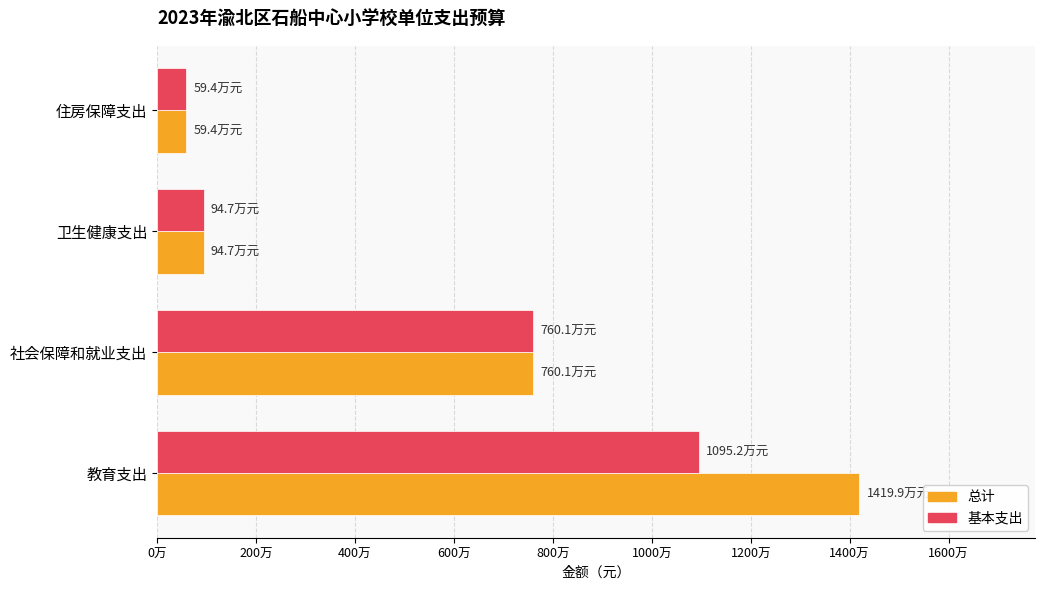

What is the maximum value shown in the chart?

14199344.9